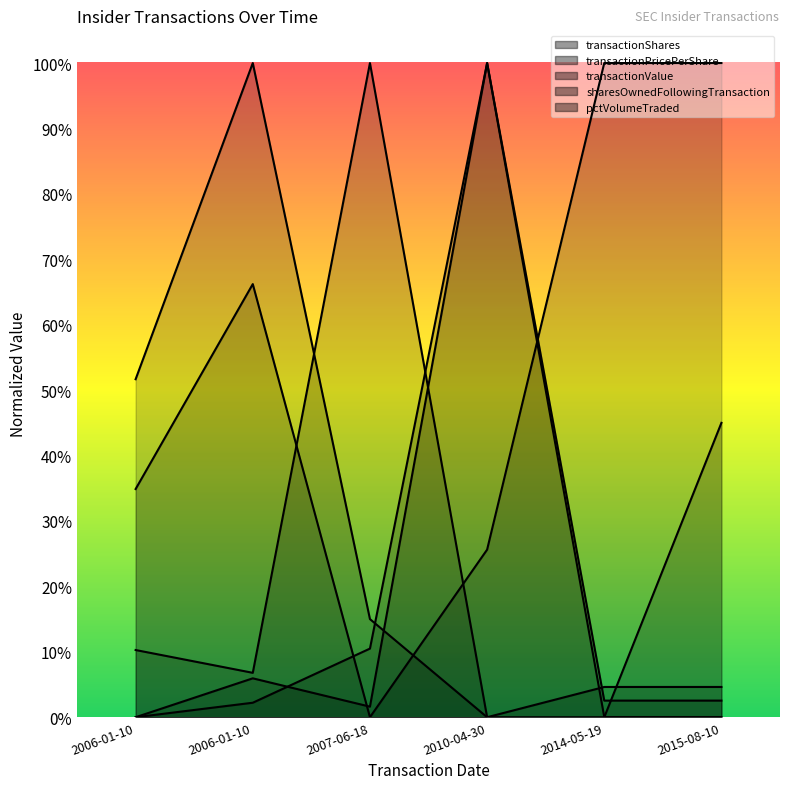

Which series ends up on top after the final intersection of pctVolumeTraded and sharesOwnedFollowingTransaction?

pctVolumeTraded